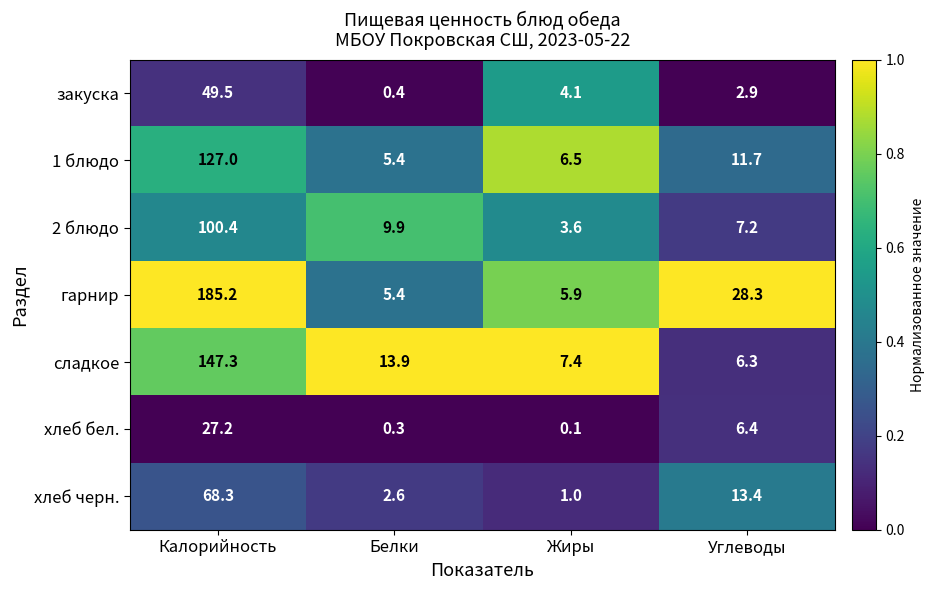

Which series has the widest spread of values?

гарнир